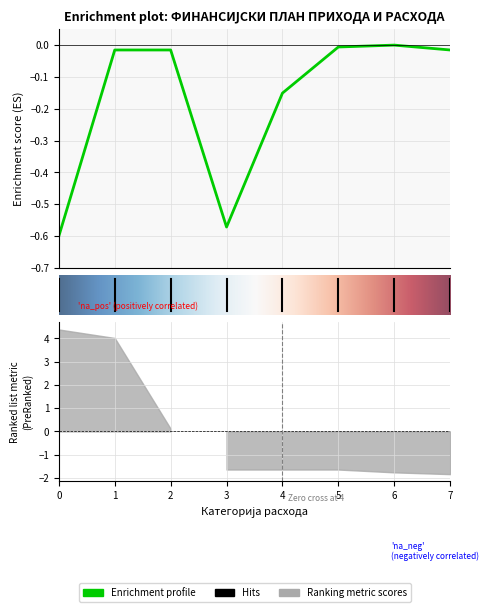

What is the difference between the maximum and minimum values?

0.6